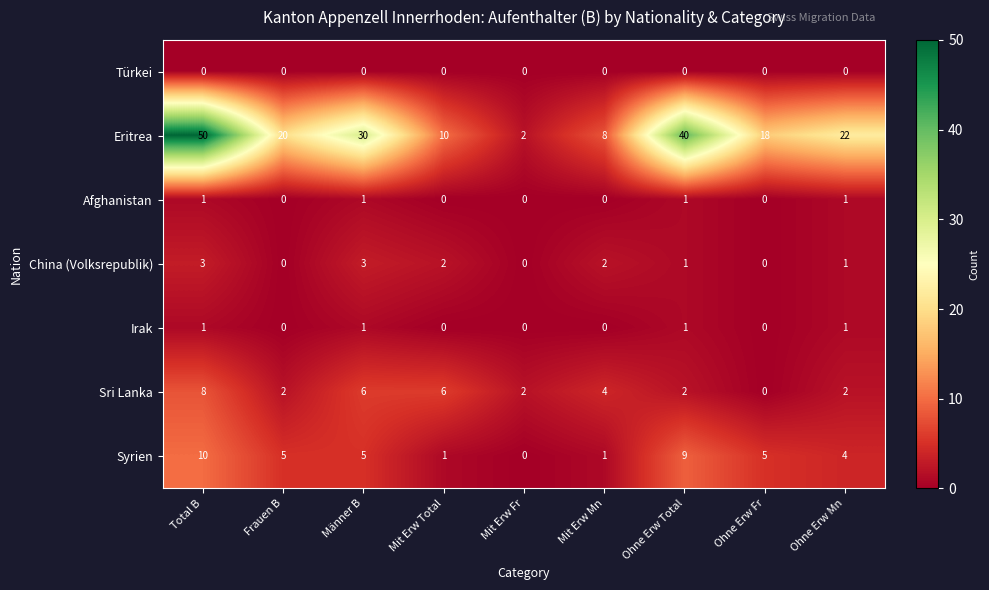

At which category does the chart reach its peak across all series?

Total B